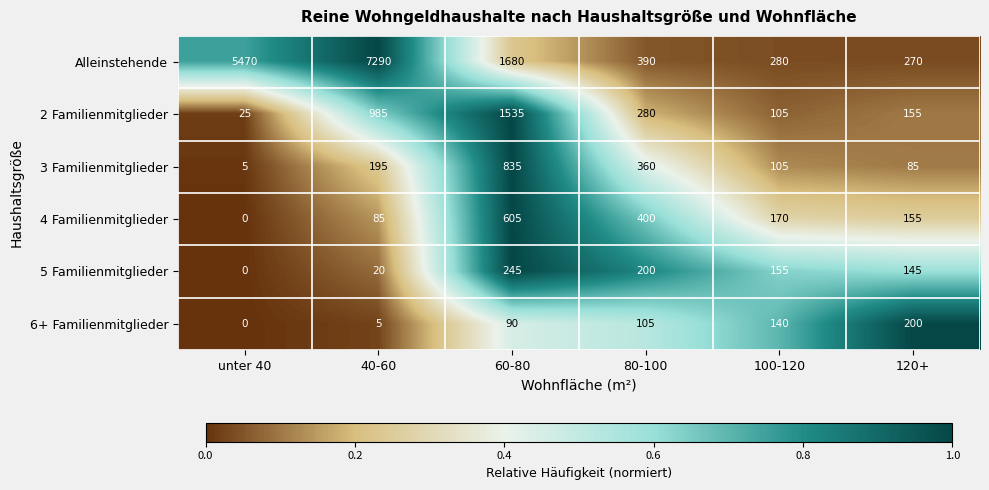

Which series has the widest spread of values?

Alleinstehende